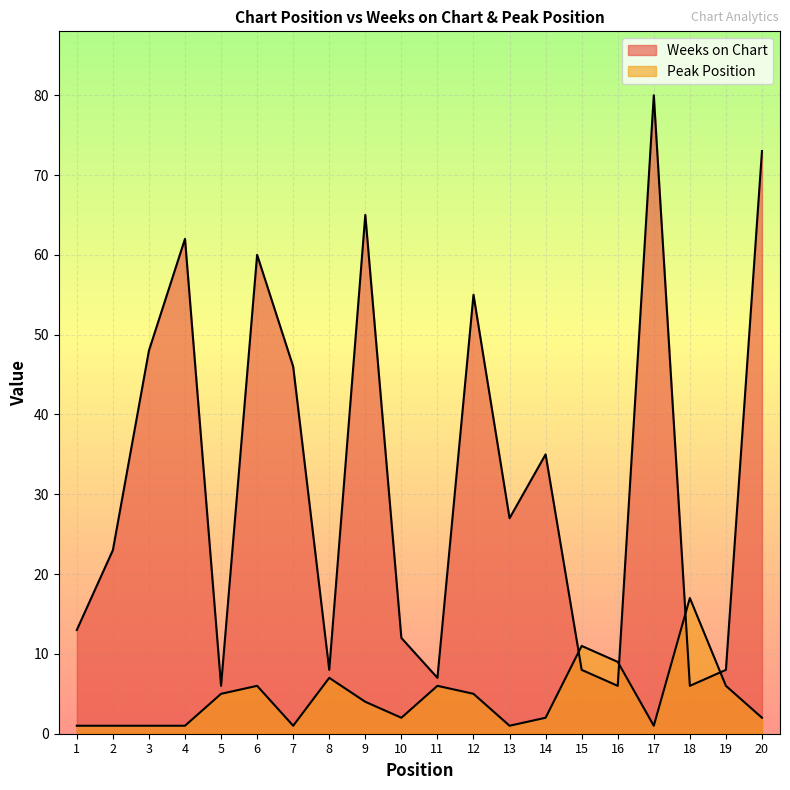

What is the spread (max minus min) of values at 6?

54